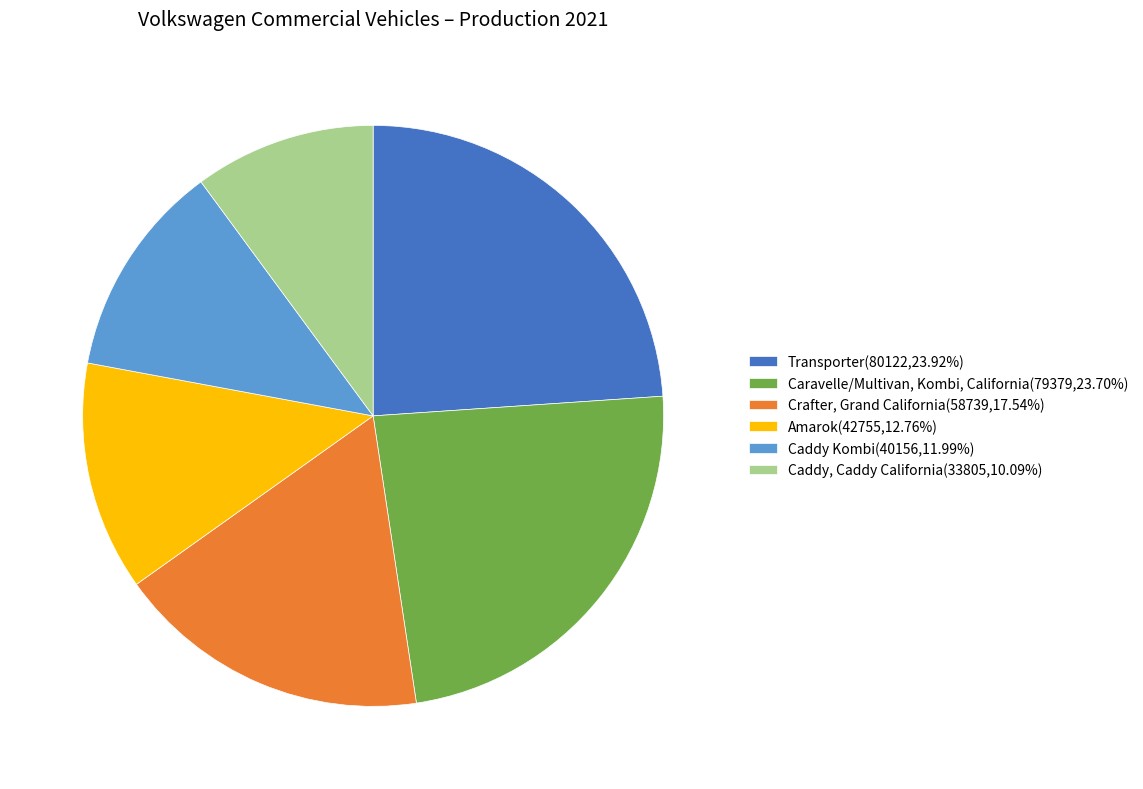

Does Amarok account for over 50% of the chart?

No